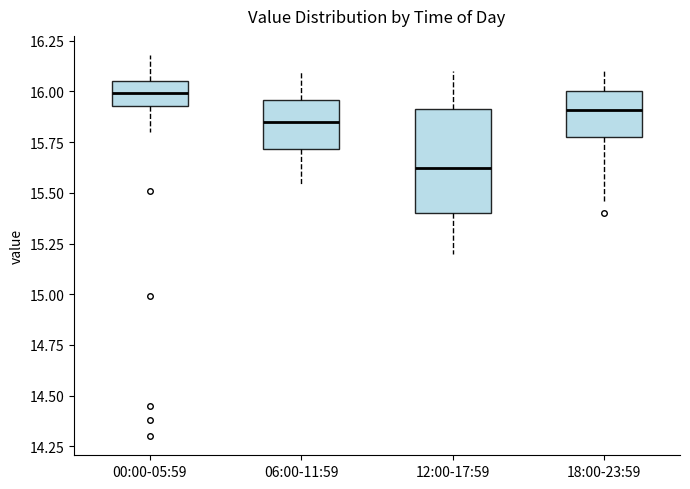

Where is the lower edge of the box for 18:00-23:59 on the y-axis? The values are not printed on the chart, so give them approximately, as read against the axis.

15.80